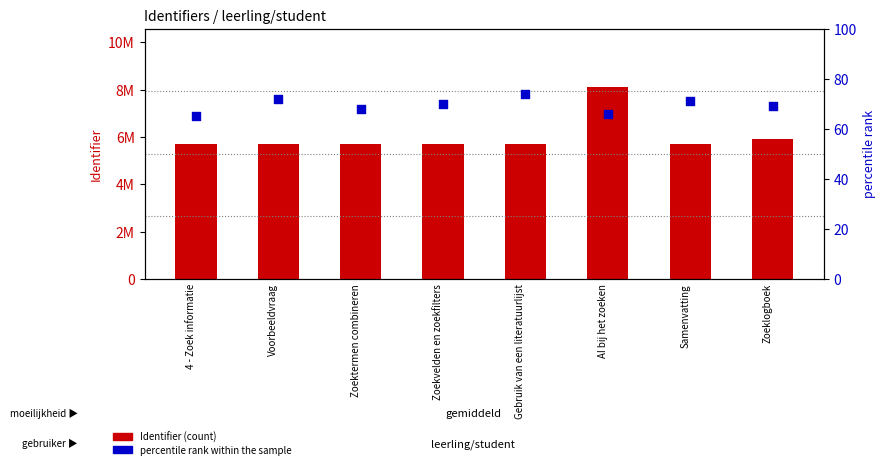

What are all the series names shown in the legend?

Identifier, percentile rank within the sample